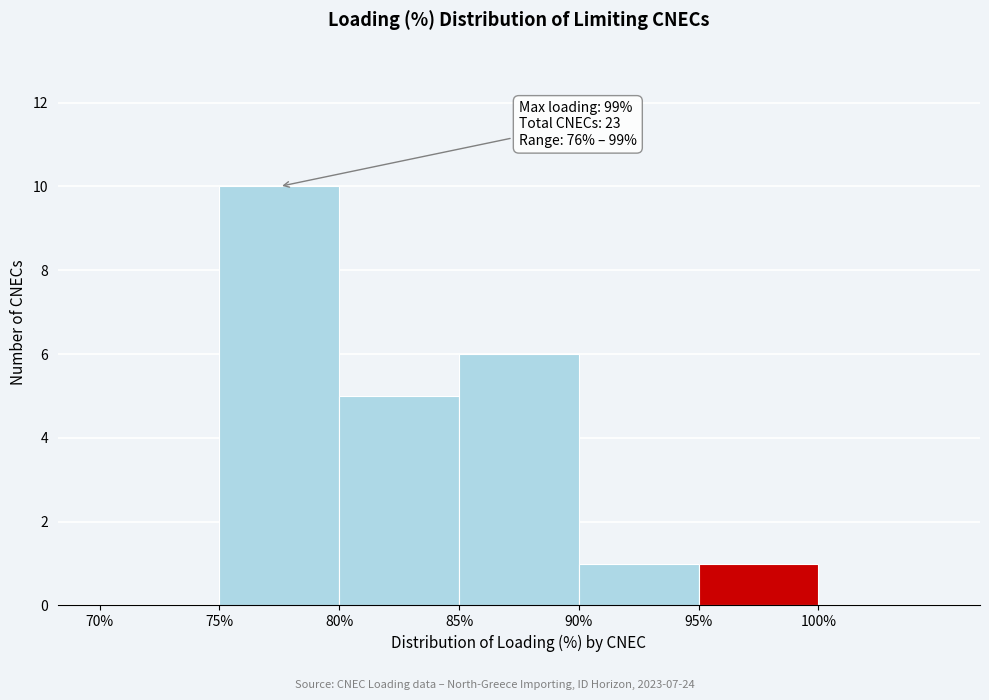

Which range on the x-axis has the tallest bar?

75 to 80